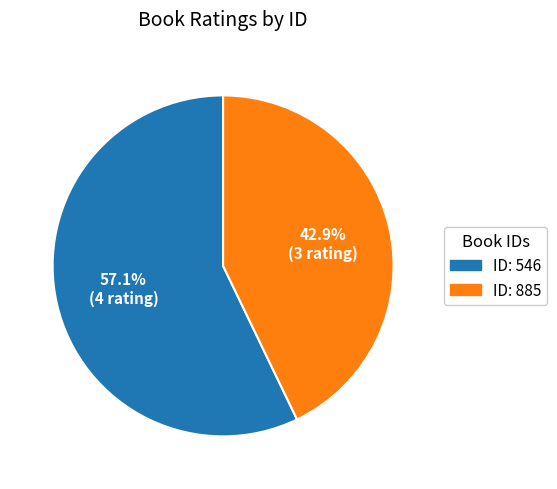

Between ID: 885 and ID: 546, which is larger?

ID: 546